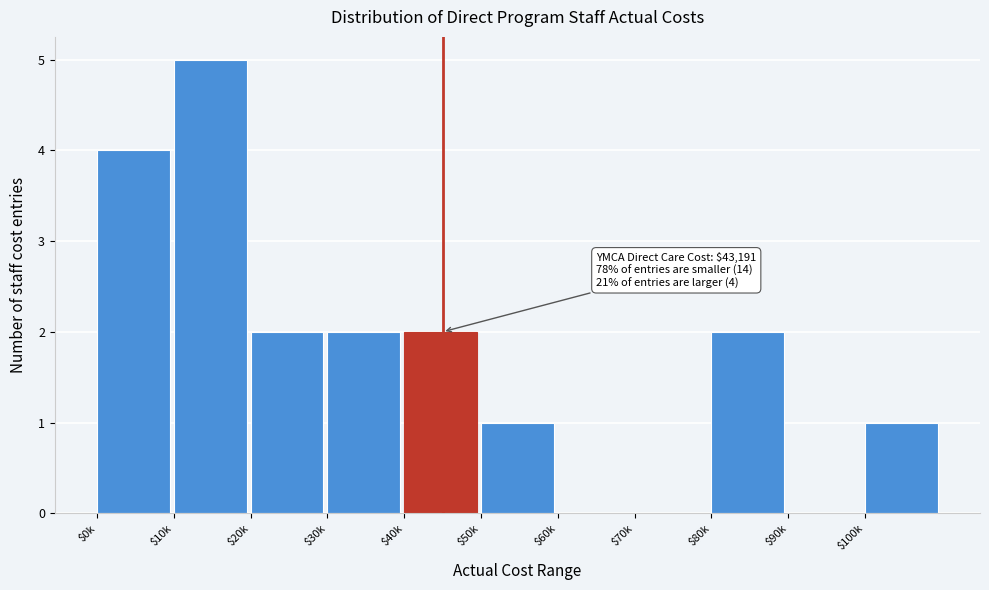

What is the maximum value shown in the chart?

5